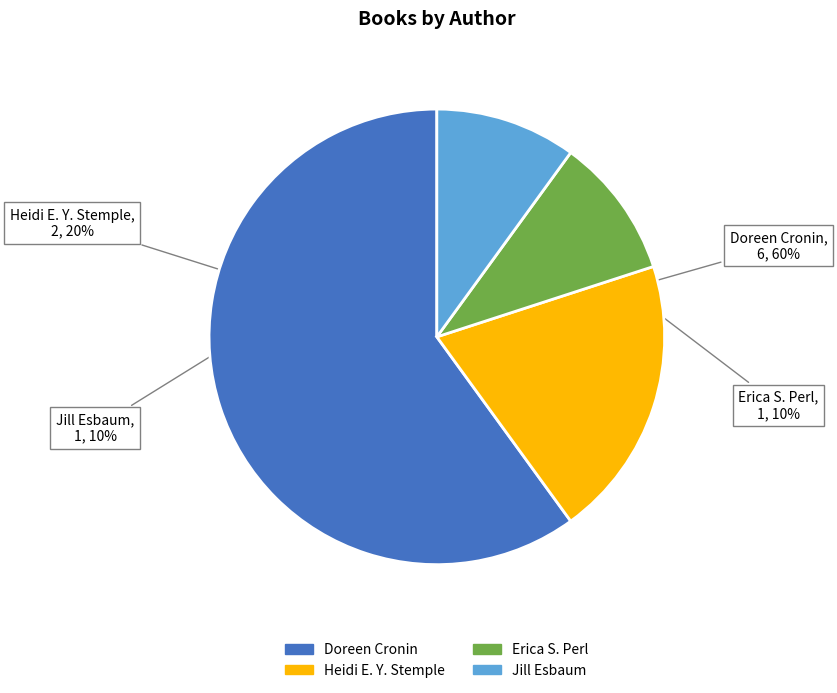

To the nearest percent, what is the difference between the largest and smallest slice percentages?

50%